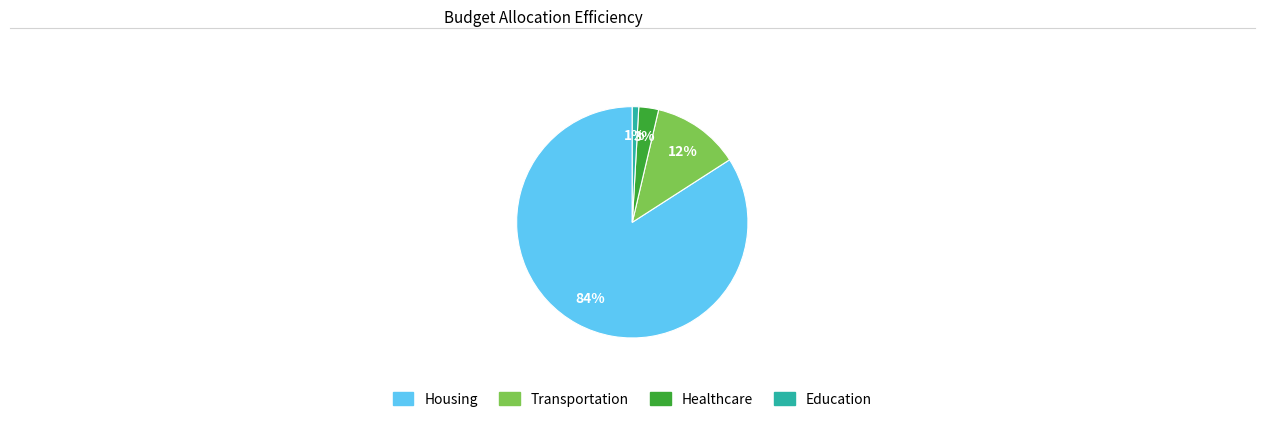

How many slices are in this pie chart?

4